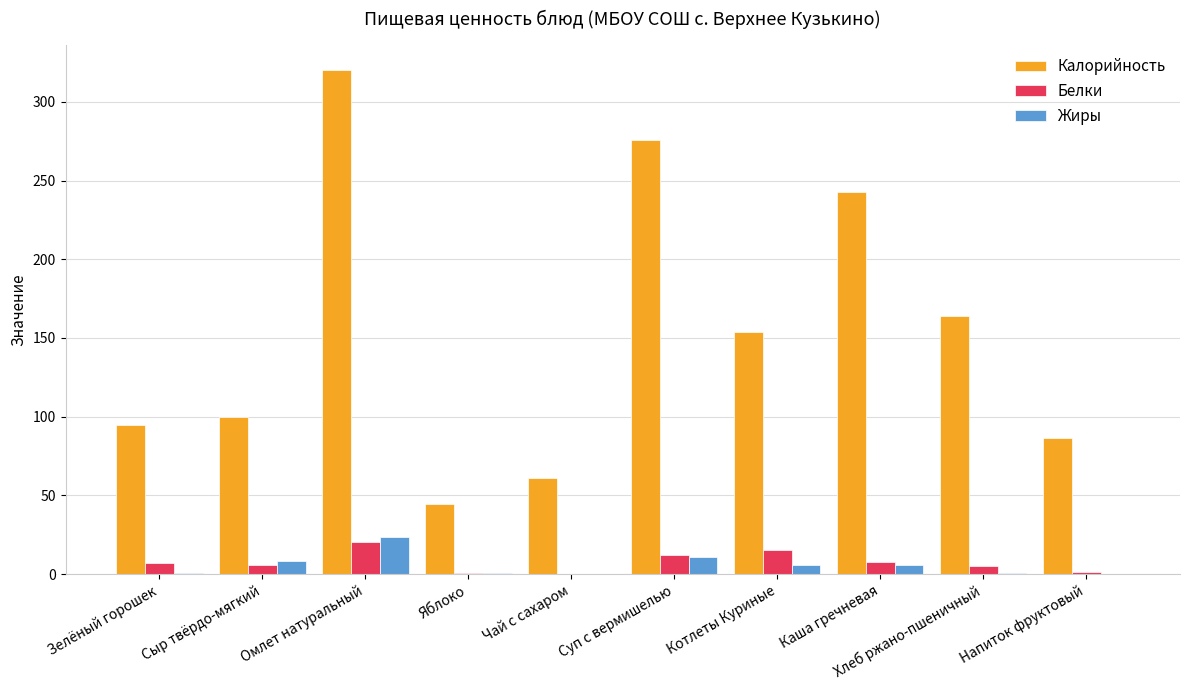

Between Сыр твёрдо-мягкий and Омлет натуральный, which series saw the biggest shift?

Калорийность